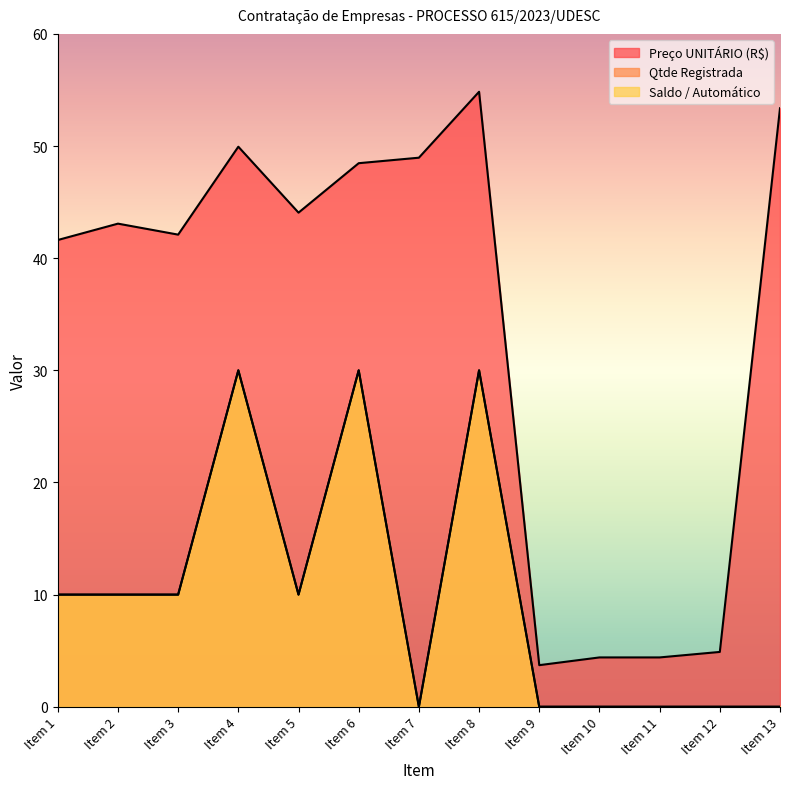

How many lines are shown in the chart?

3